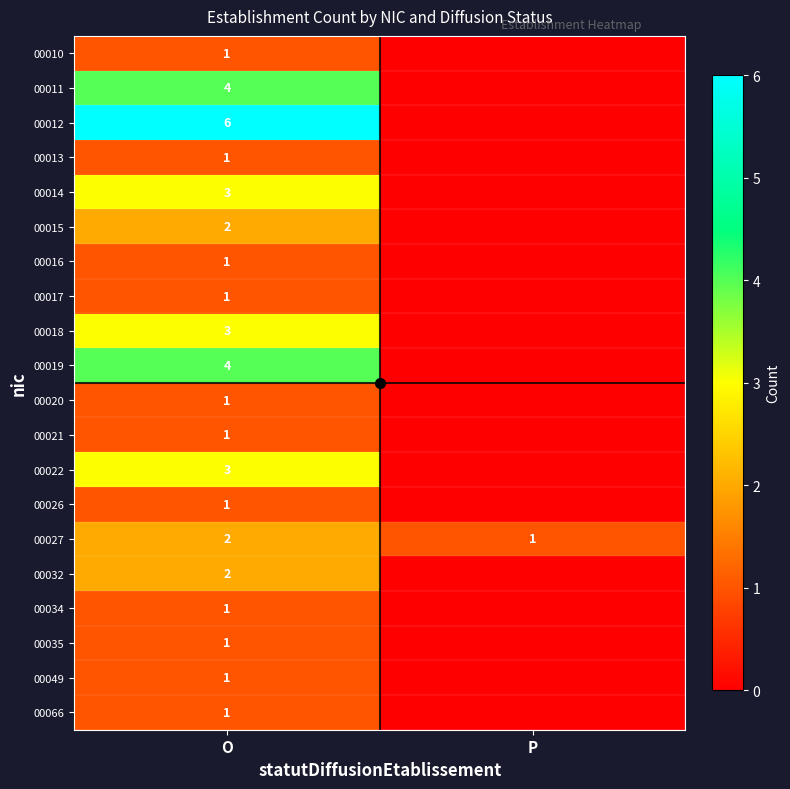

True or false: 00066 has a value of 1 at O.

True